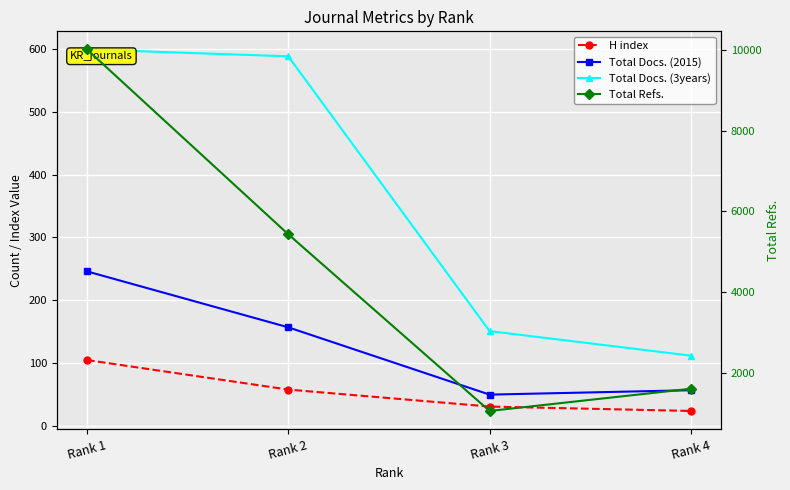

At which category does the chart reach its peak across all series?

Rank 1